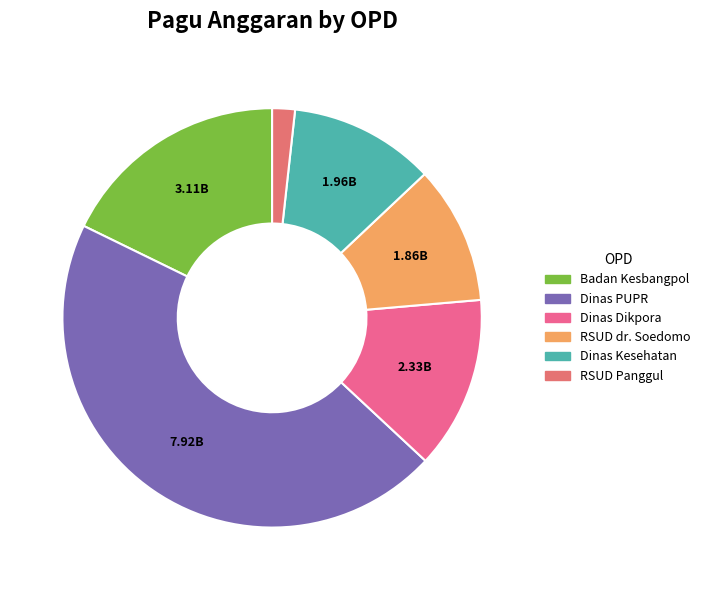

Count the number of slices in the pie.

6